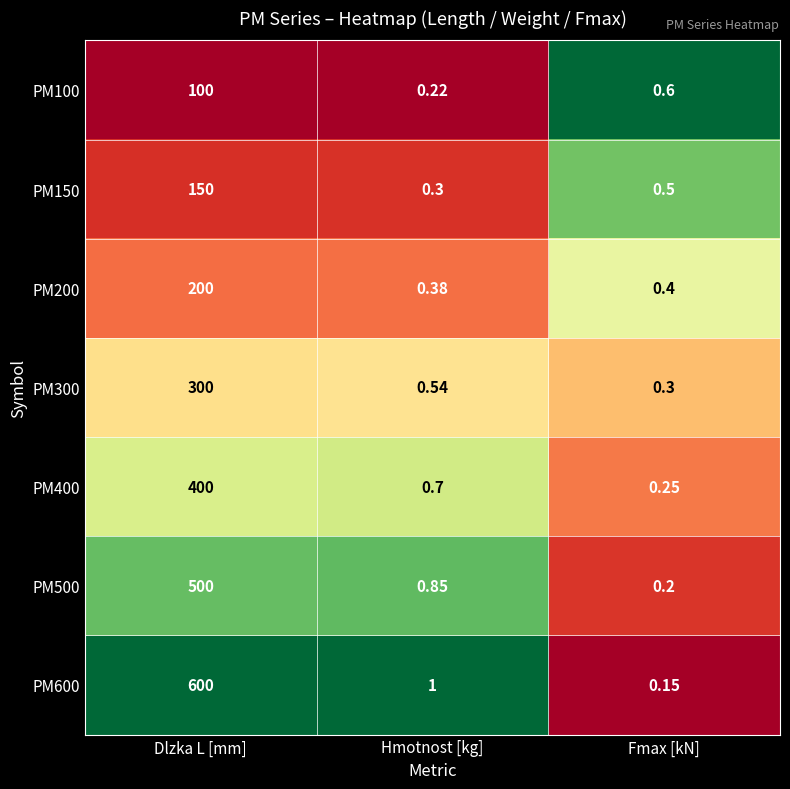

Where is PM300 nearest to the value 150?

Hmotnost [kg]